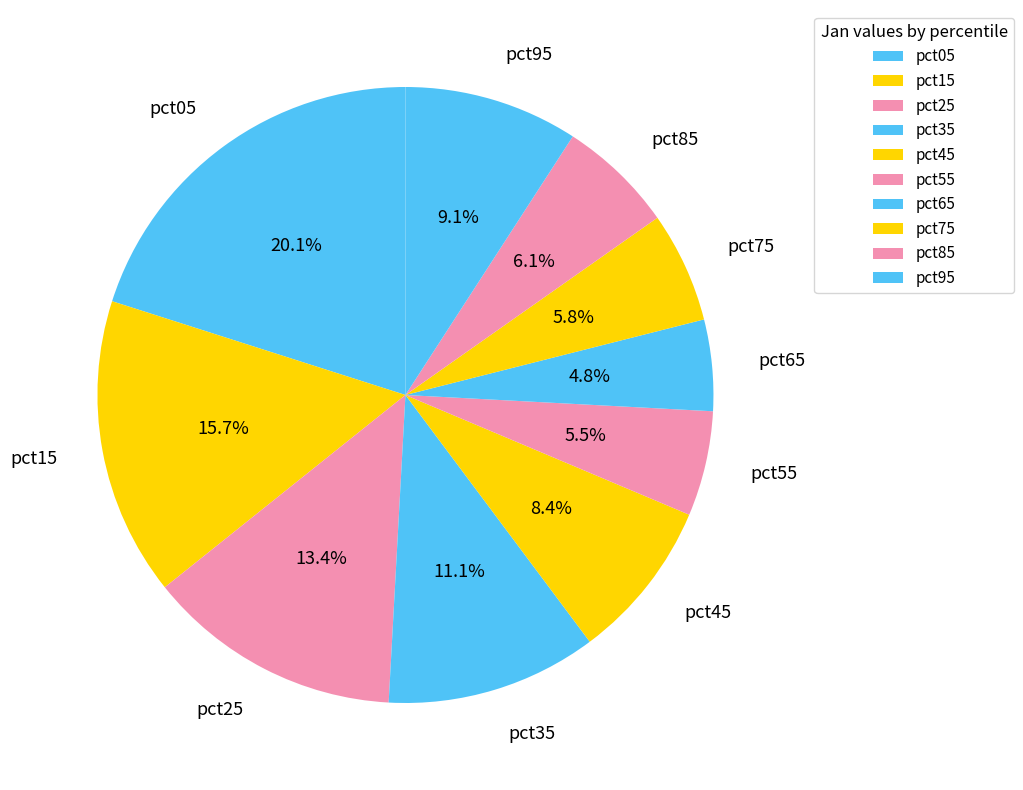

True or false: pct95 accounts for 9% of the total.

True